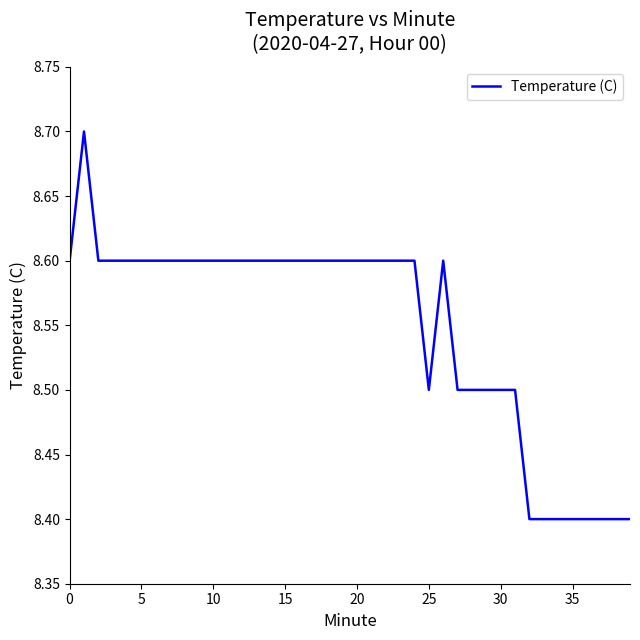

What is the smallest value displayed?

8.4